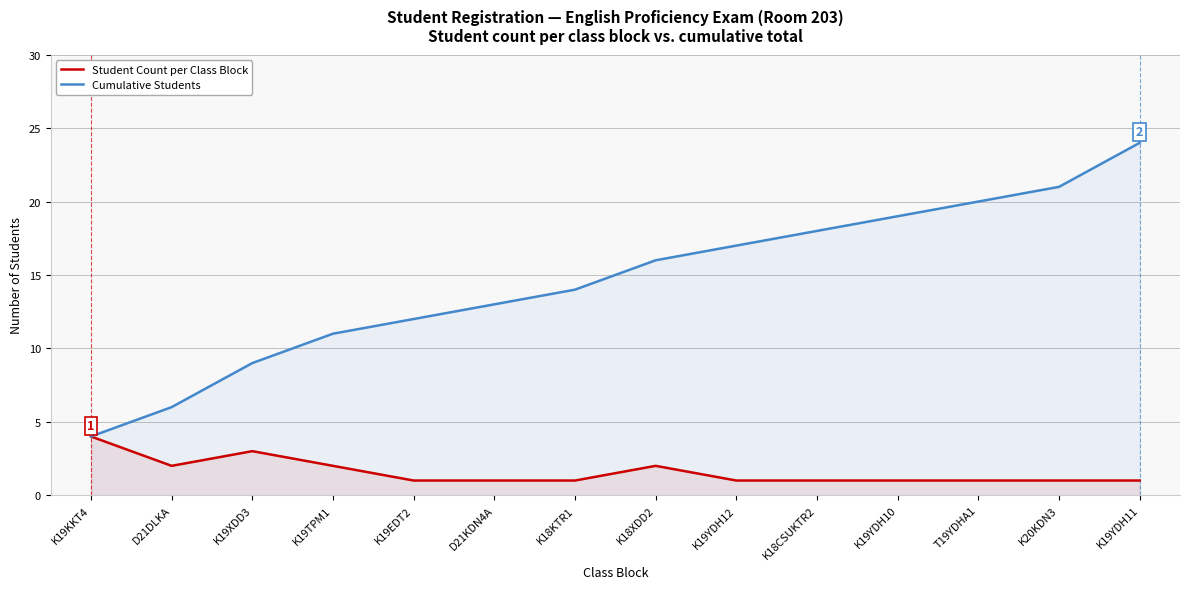

True or false: Student Count per Class Block and Cumulative Students cross at least once.

False